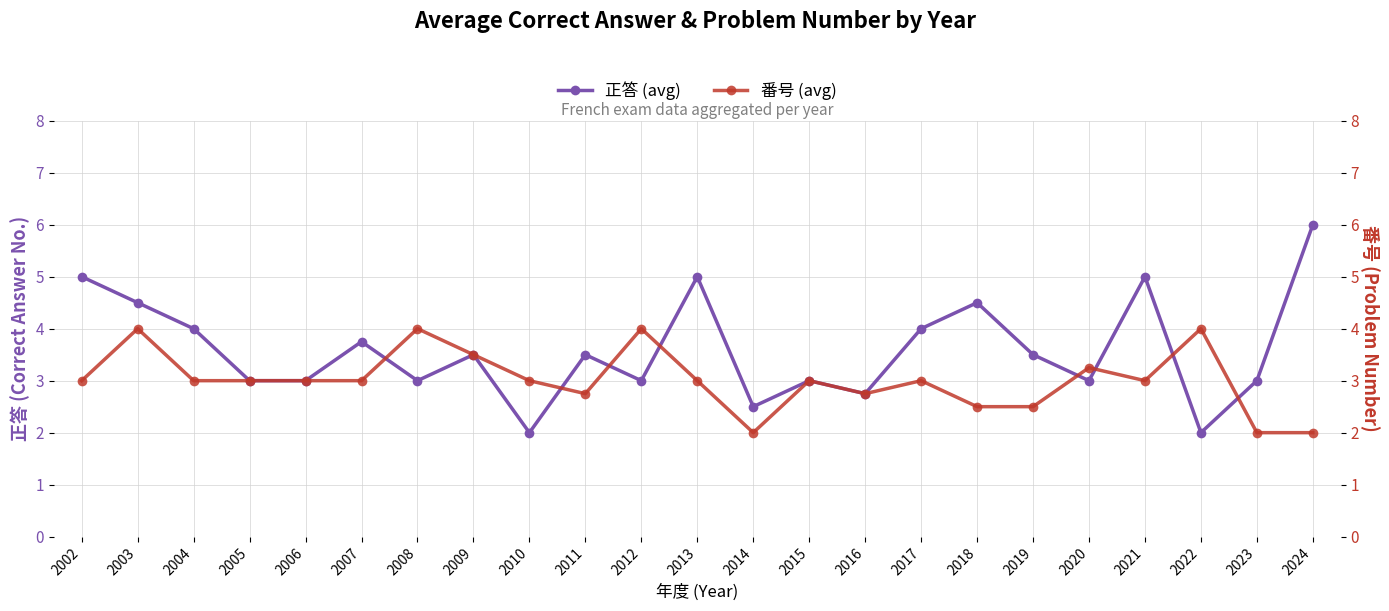

Which category has the lowest value across all series?

2010